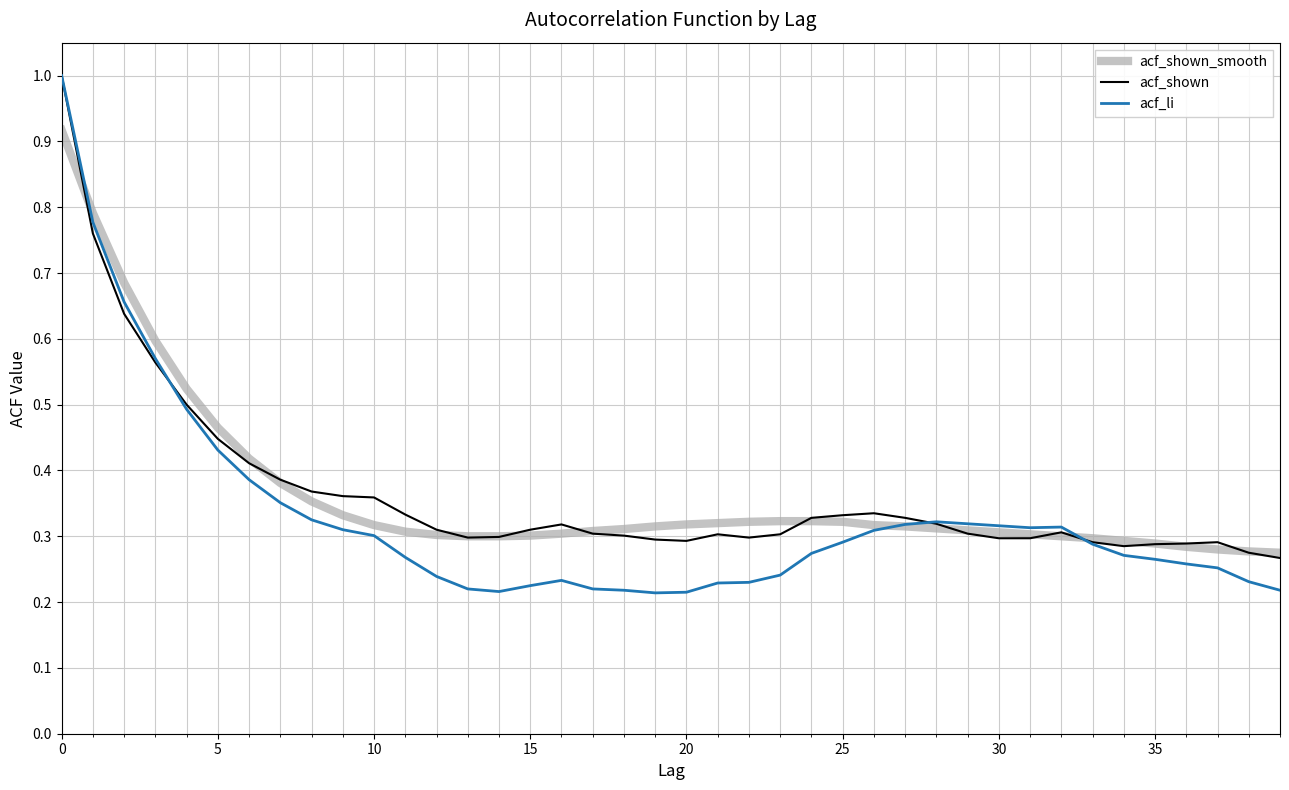

Which series has the largest range (max minus min)?

acf_li